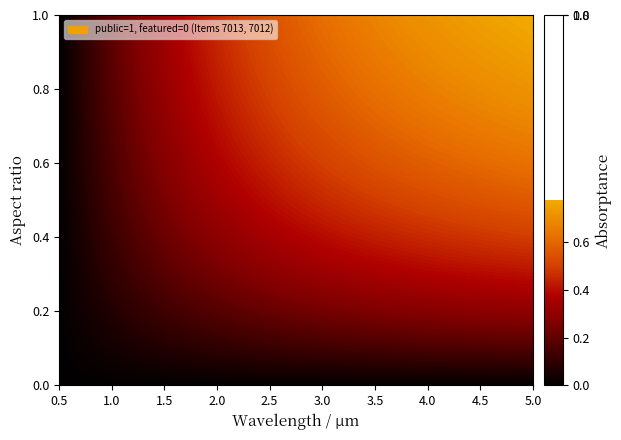

At which label does 7012 reach its peak?

public